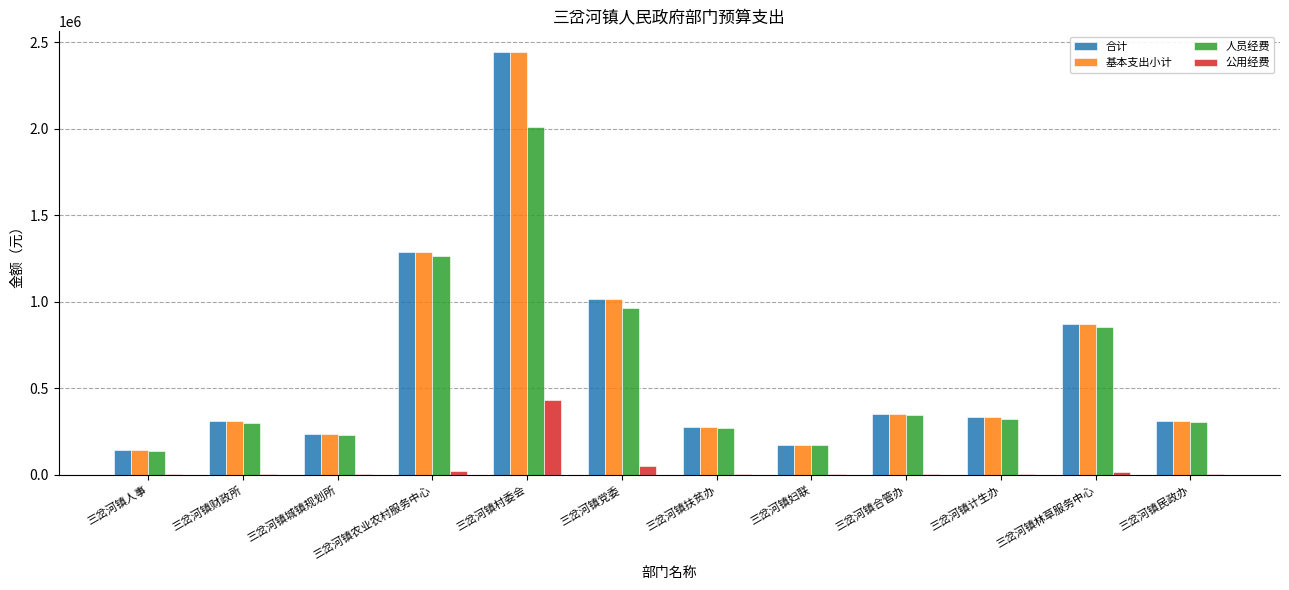

The 合计 series shows 223230 at 三岔河镇林草服务中心. True or false?

False